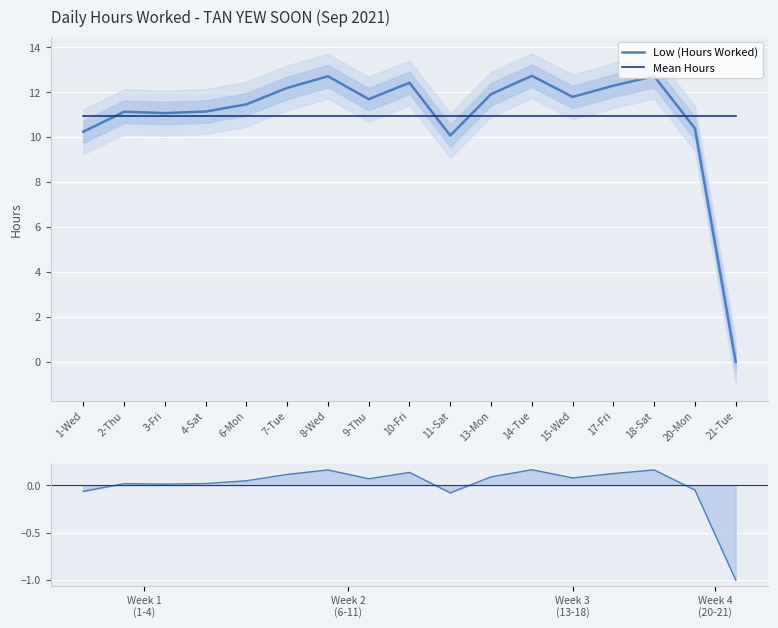

Is the value of Mean Hours at 3-Fri greater than the value of Low (Hours Worked) at 14-Tue?

No